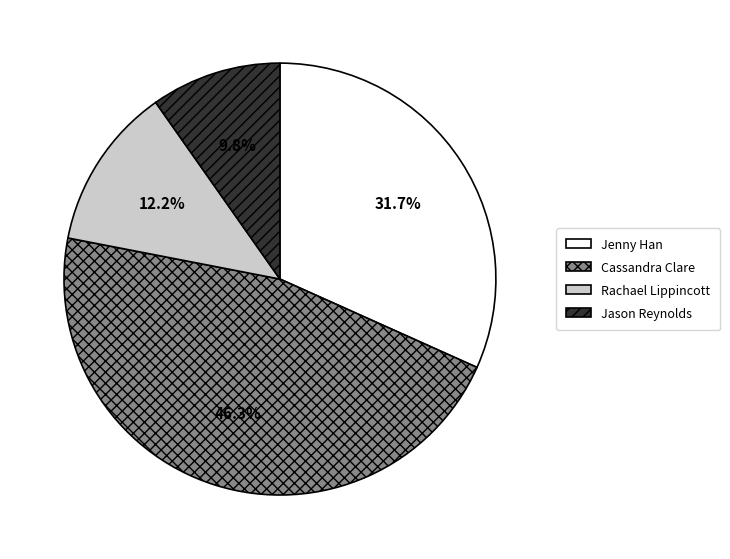

Approximately how many times larger is the value at Jason Reynolds compared to Jenny Han?

0.3